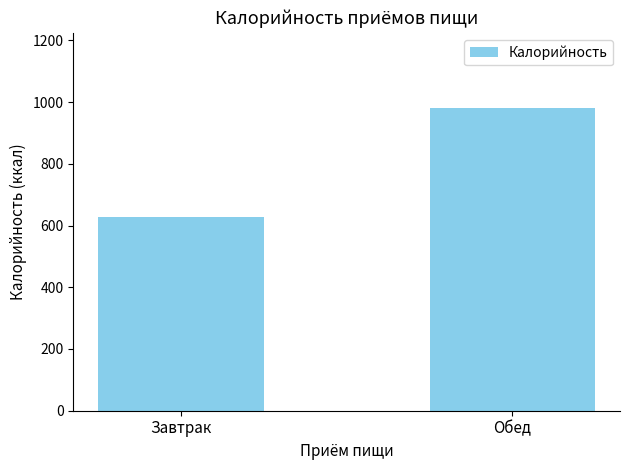

Which category has the highest value across all series?

Обед